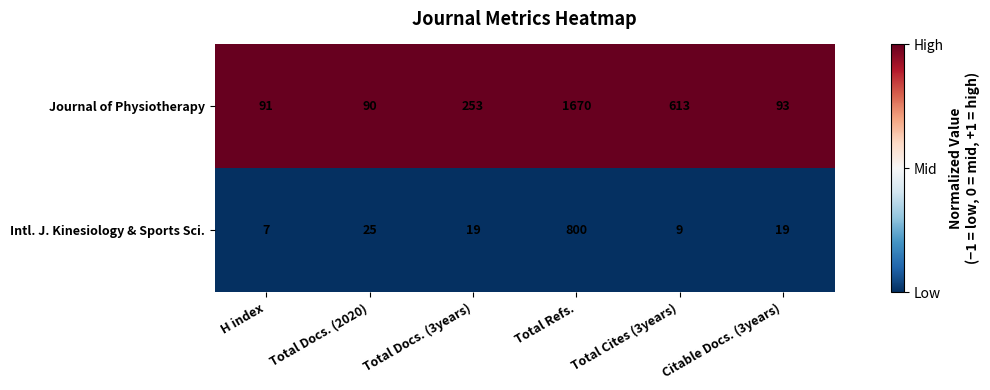

What is the maximum value shown in the chart?

1670